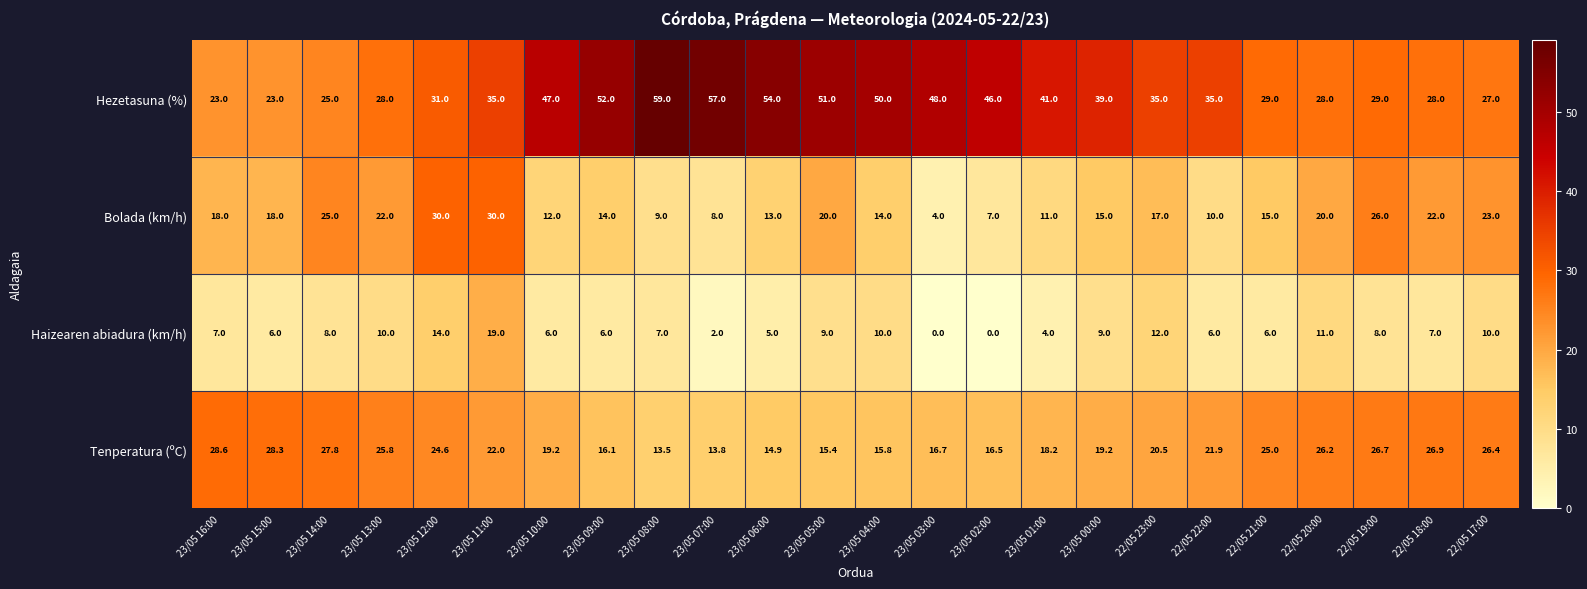

The Hezetasuna (%) series shows 73.5 at 23/05 01:00. True or false?

False